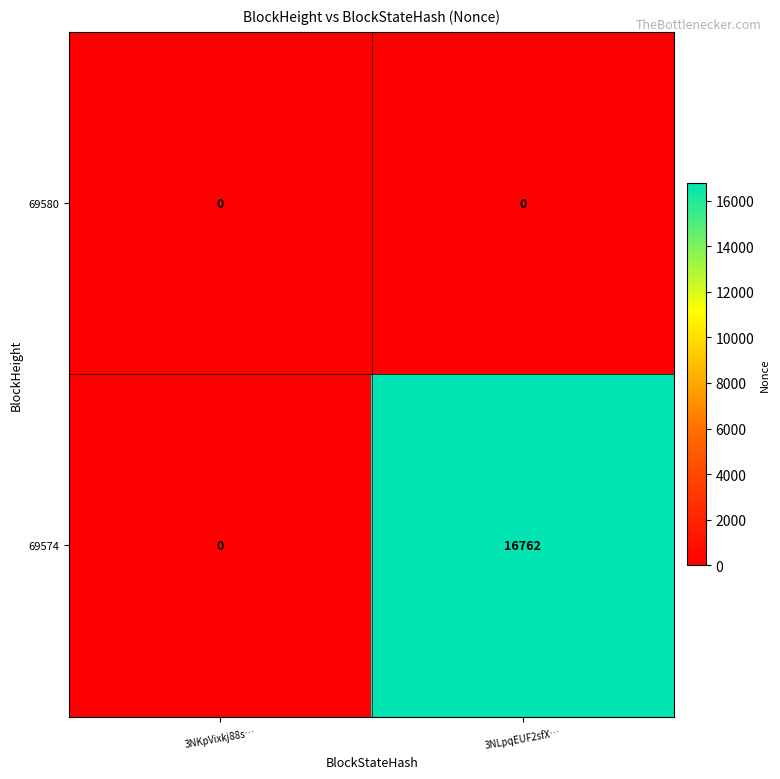

List the series in order of their peak value, highest first.

69574, 69580